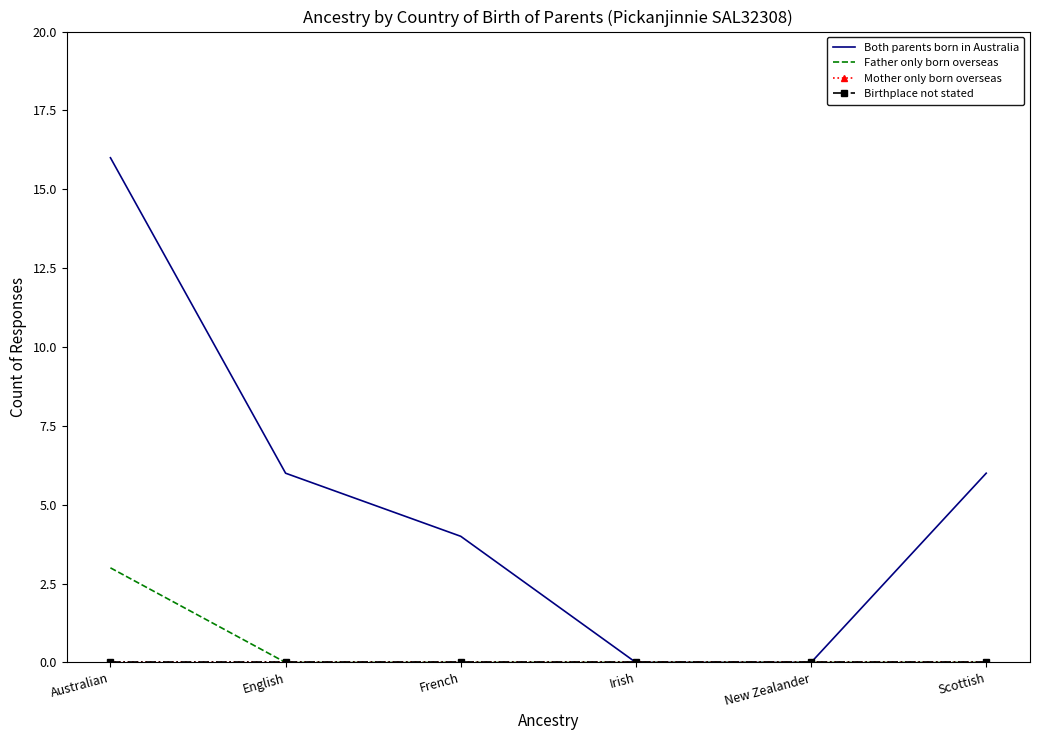

Which label corresponds to the smallest value in the chart?

Irish